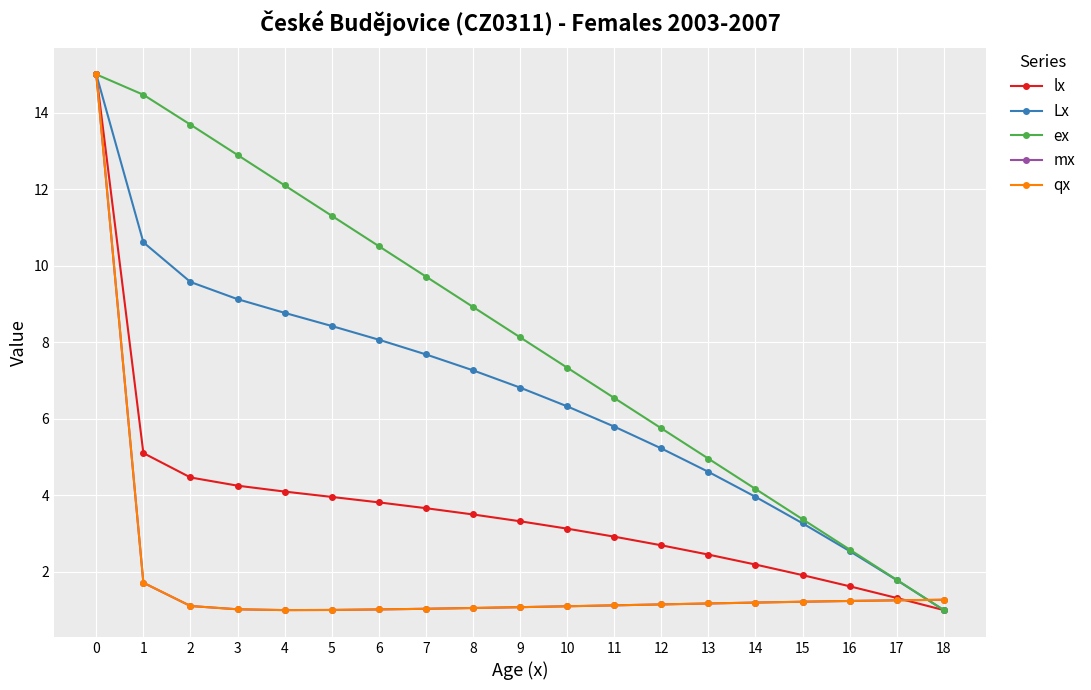

The value of ex at 18 is 1.0. True or false?

True